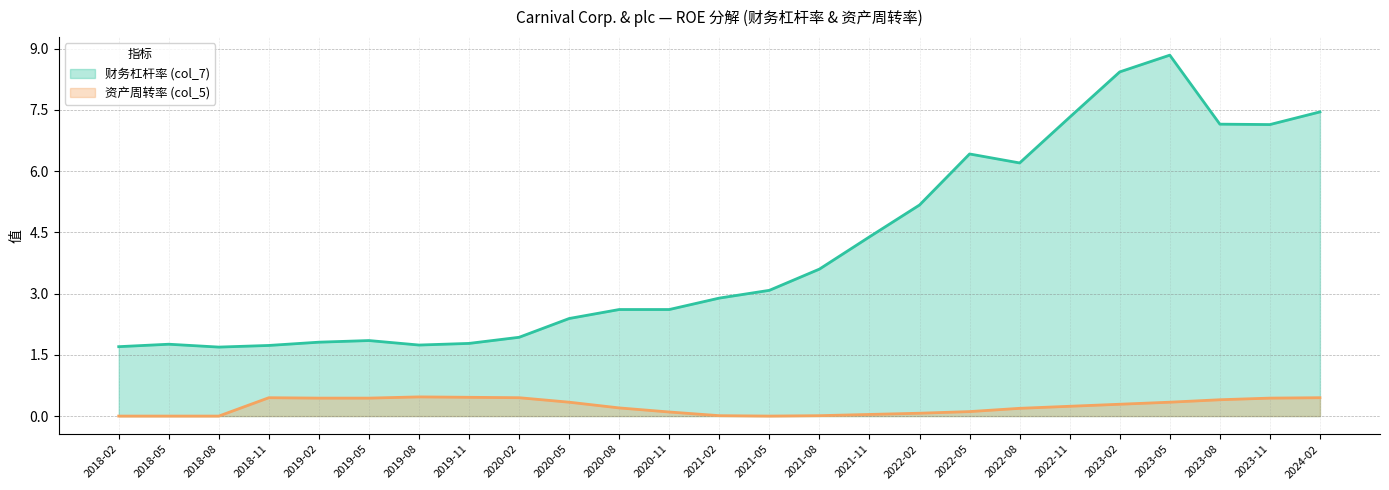

How many lines are shown in the chart?

2